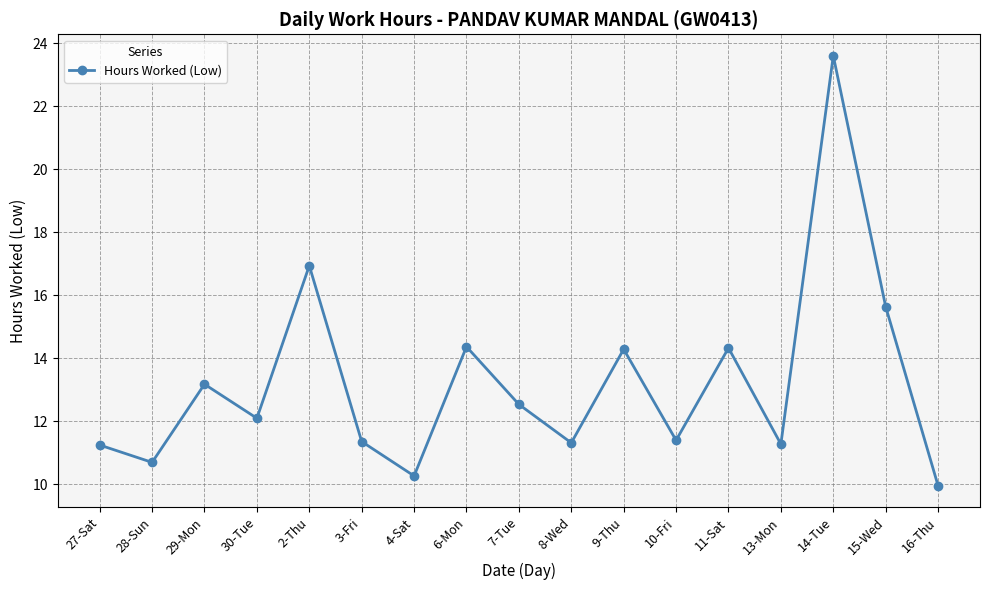

What position from the left is 4-Sat?

7